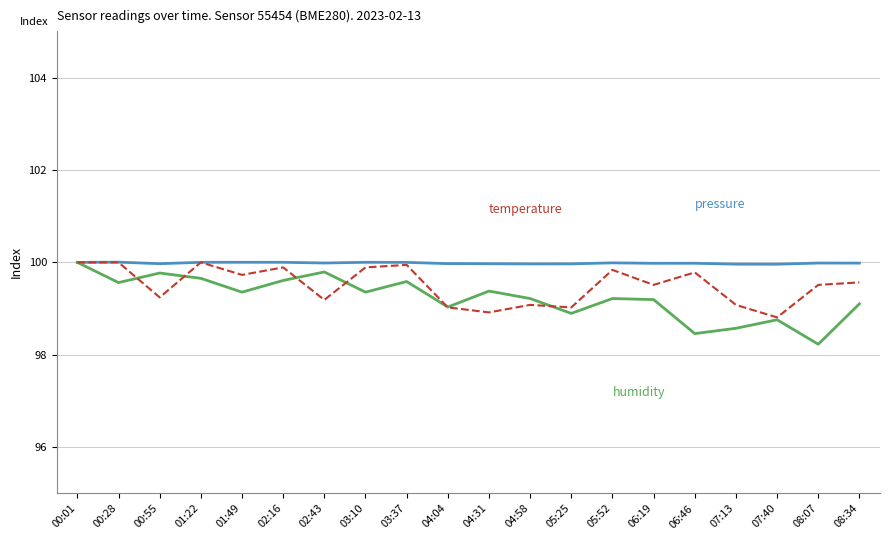

What position from the right is 00:01?

20